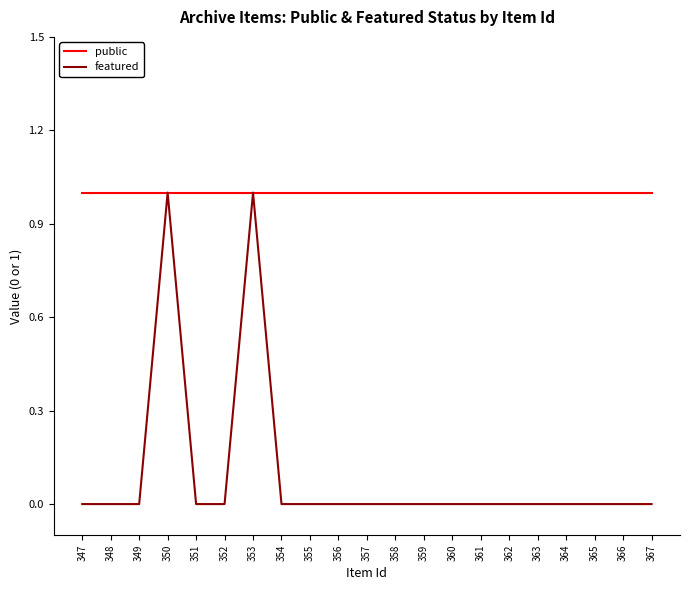

What is the total value across all series at 351?

1